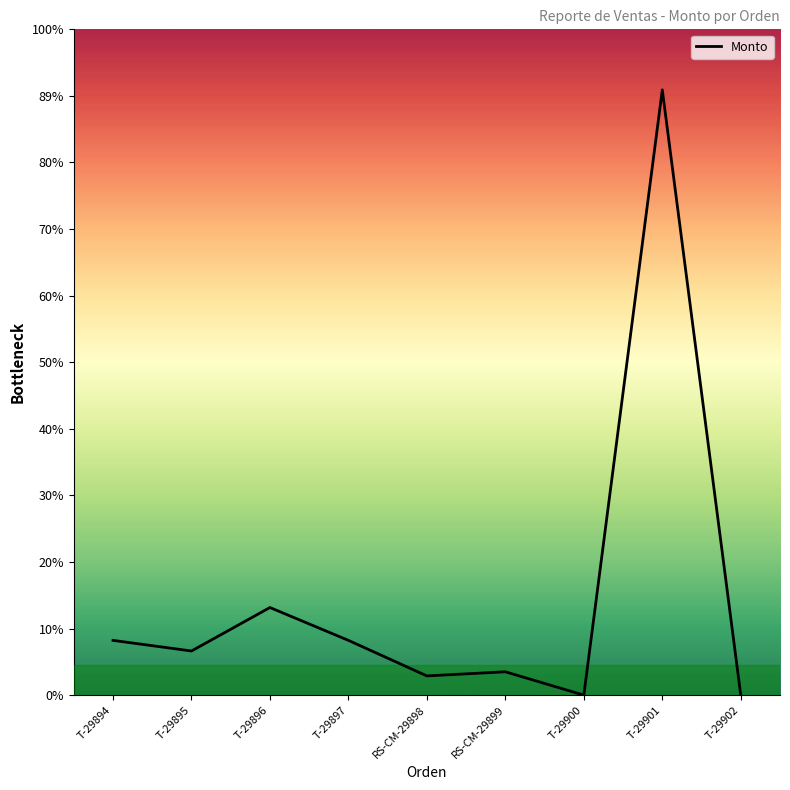

Does the chart have visible grid lines?

No